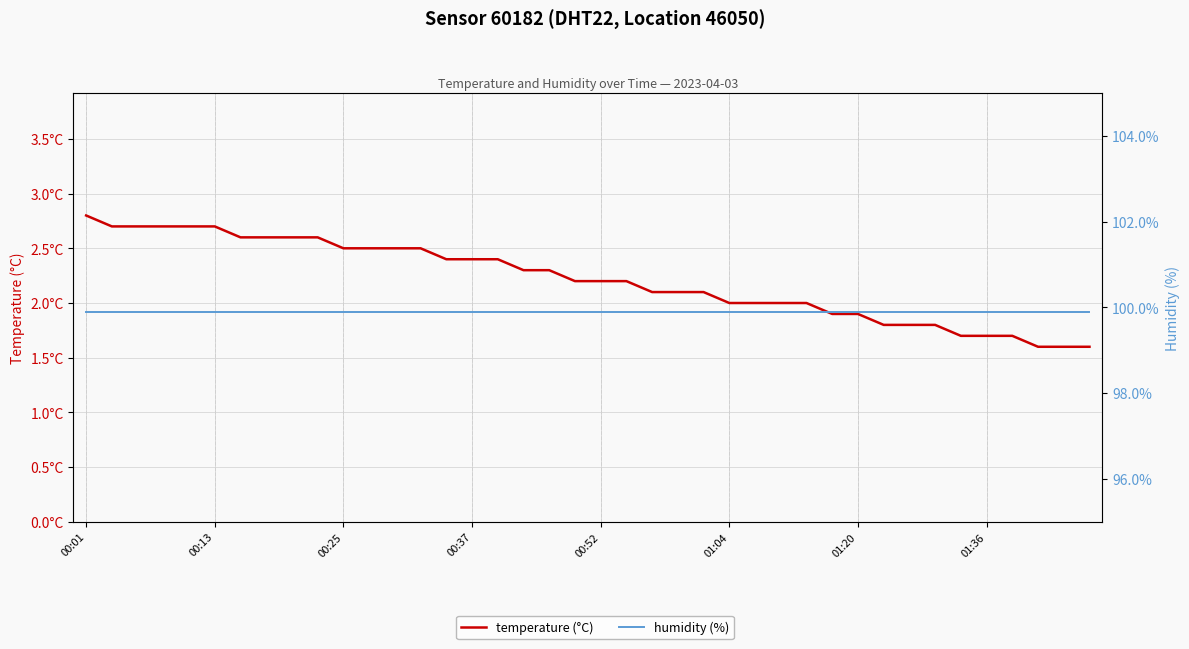

True or false: humidity (%) has more than 0 interior local peaks.

False